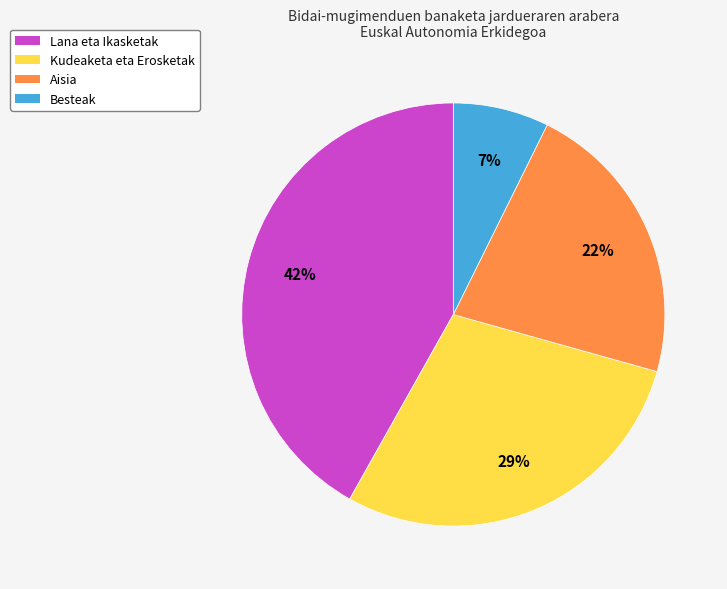

What percentage is the Besteak slice, to the nearest percent?

7%